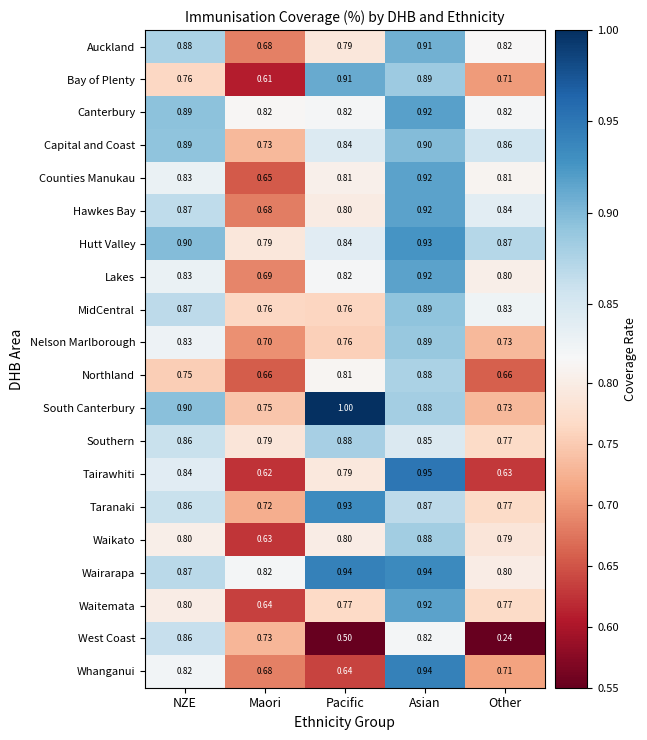

How many categories are shown in the chart?

5